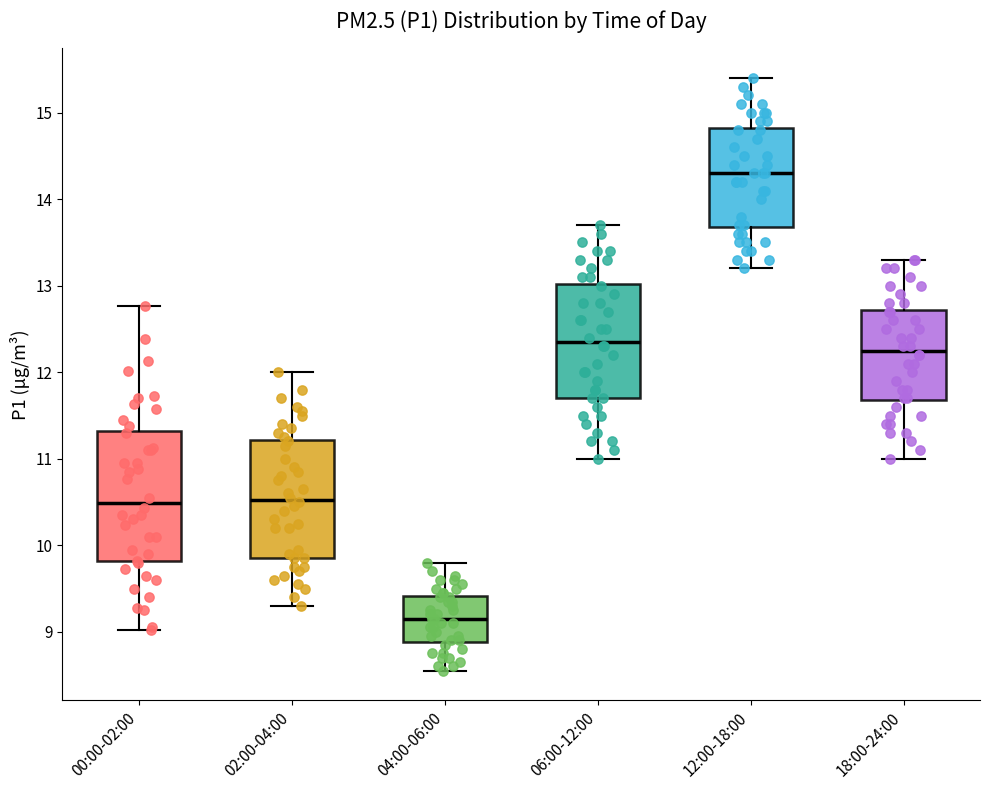

Which box is the tallest, from its lower edge to its upper edge?

00:00-02:00